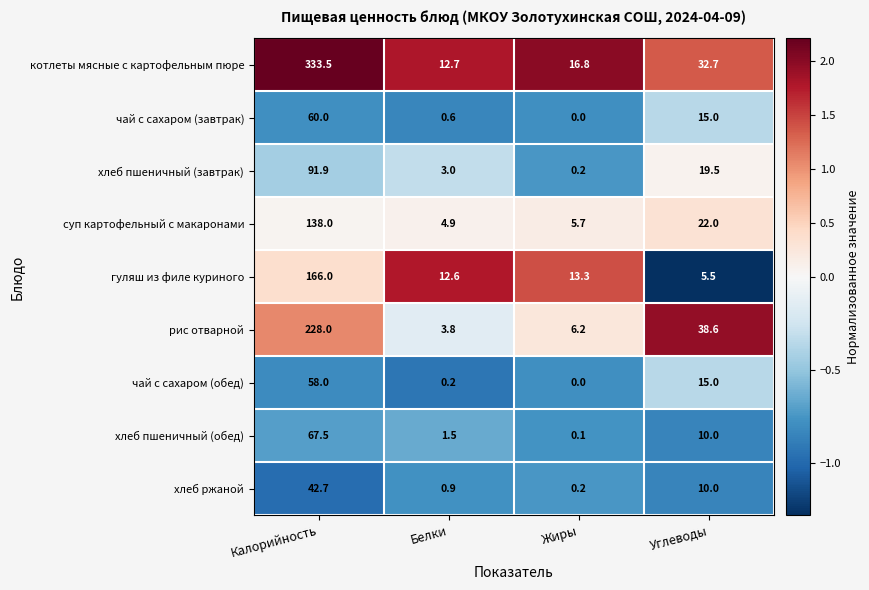

At which label does чай с сахаром (завтрак) reach its minimum?

Жиры